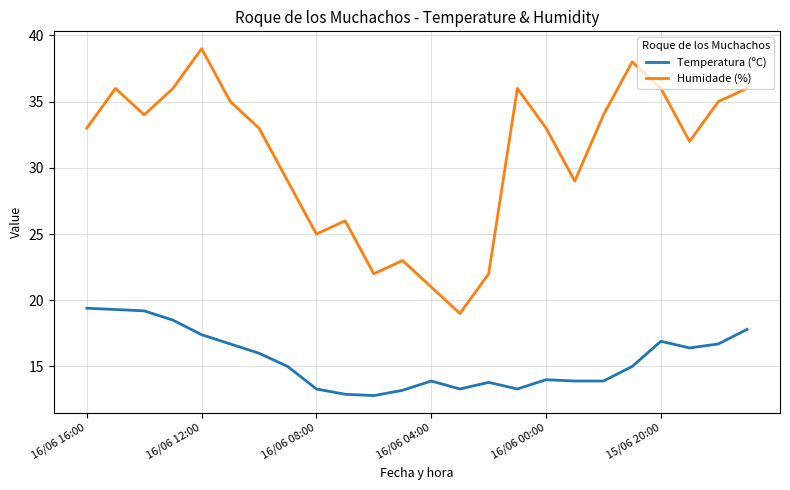

At how many categories does at least one series exceed 27?

17